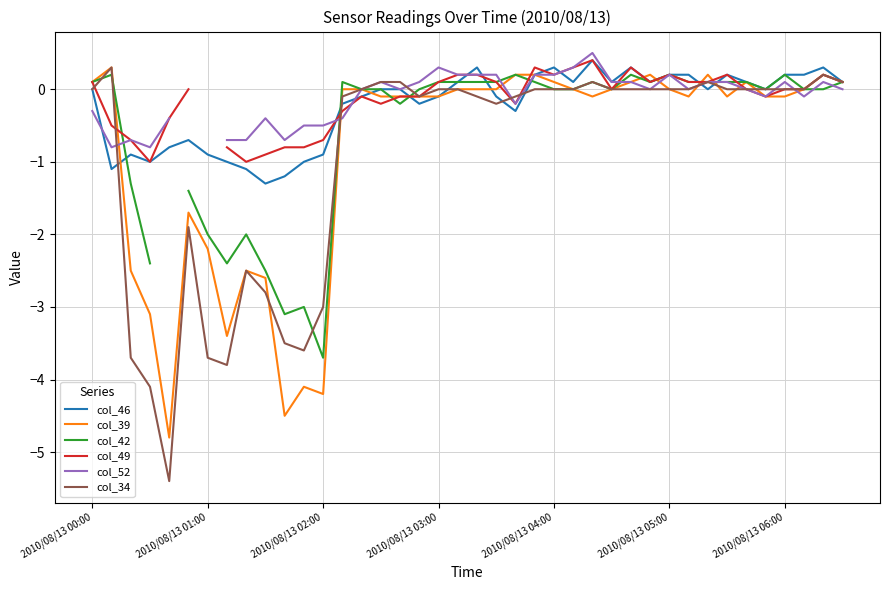

Is it true that col_39 equals 2.3 at 2010/08/13 05:00?

False